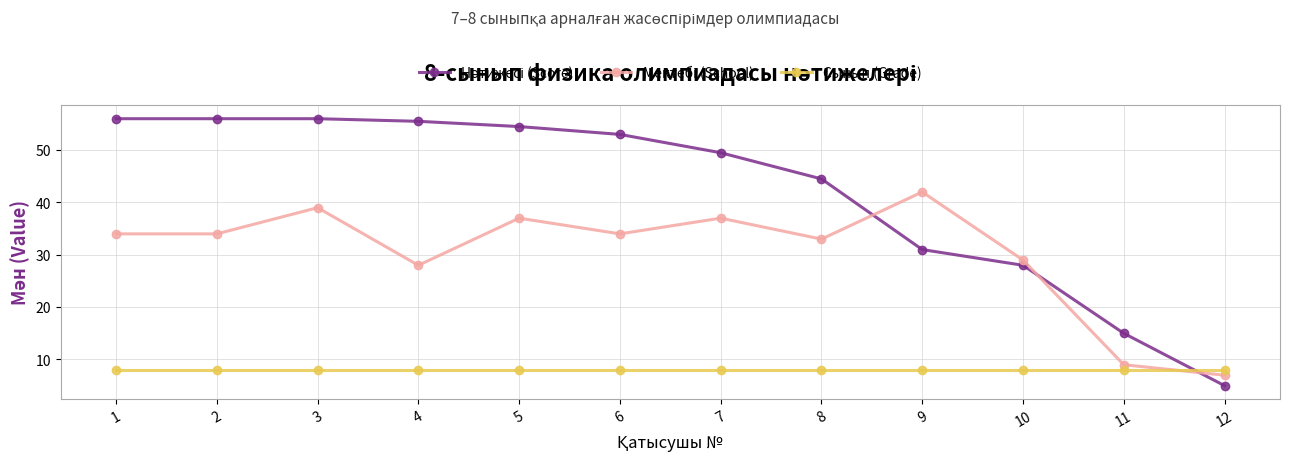

Is it true that Сынып (Grade) equals 12.0 at 10?

False